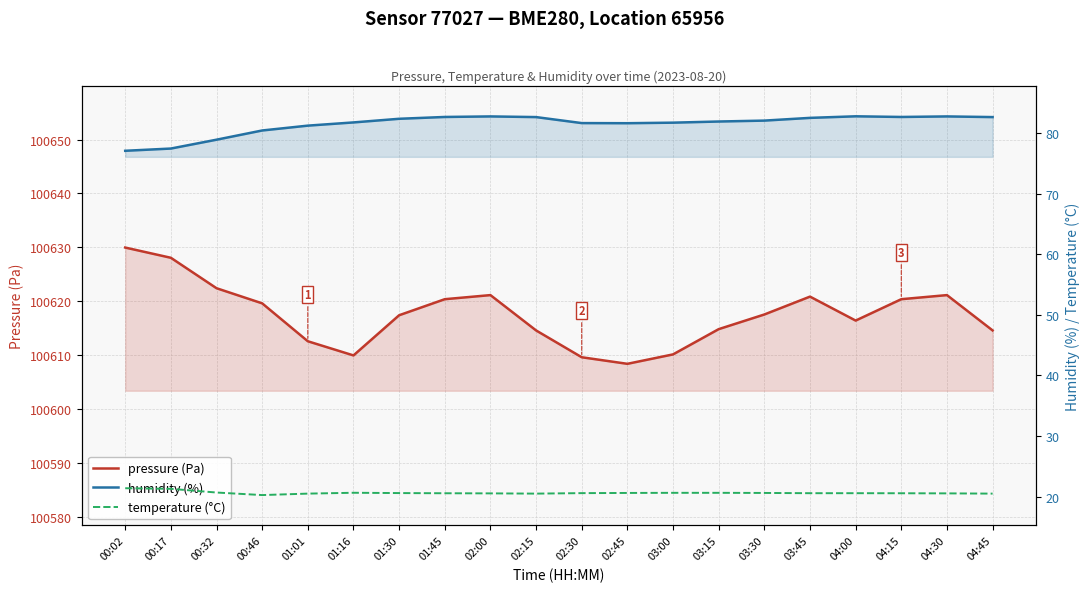

What is the difference between the maximum and second lowest values in the temperature (°C) series?

0.9